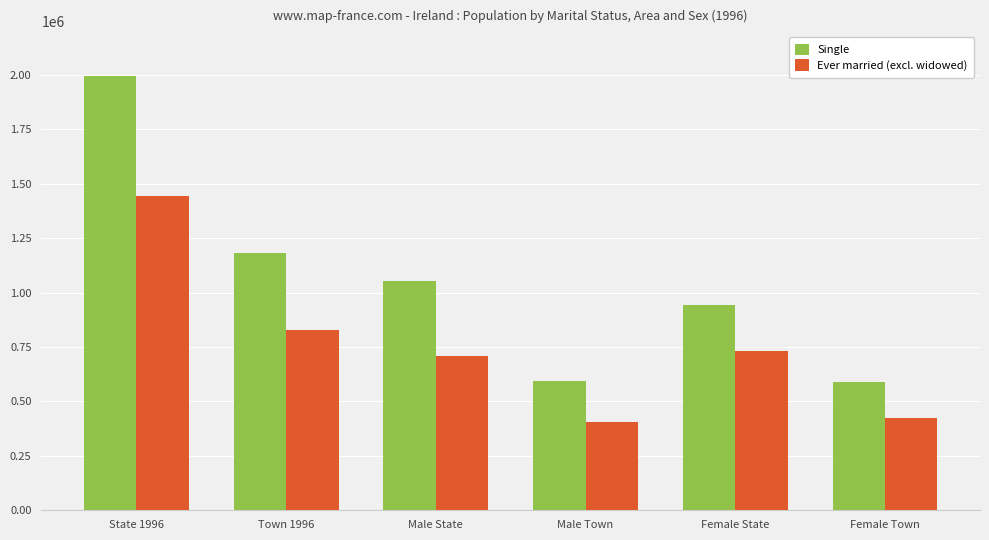

List the series in order of their peak value, highest first.

Single, Ever married (excl. widowed)